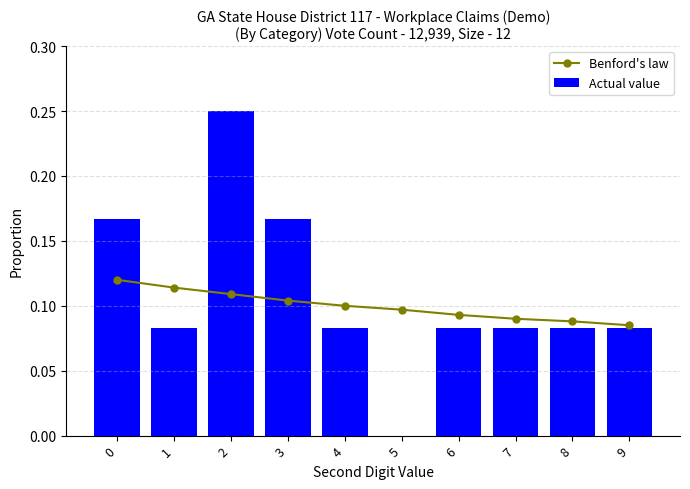

Is it true that Actual value equals 0.1 at 7?

False